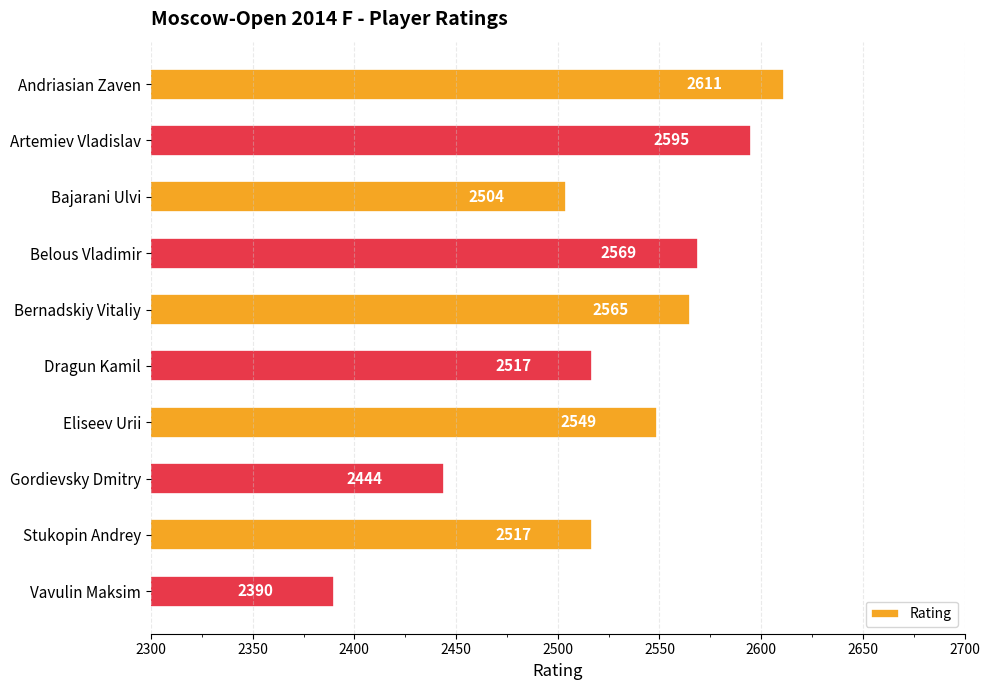

Which category has the highest value across all series?

Andriasian Zaven